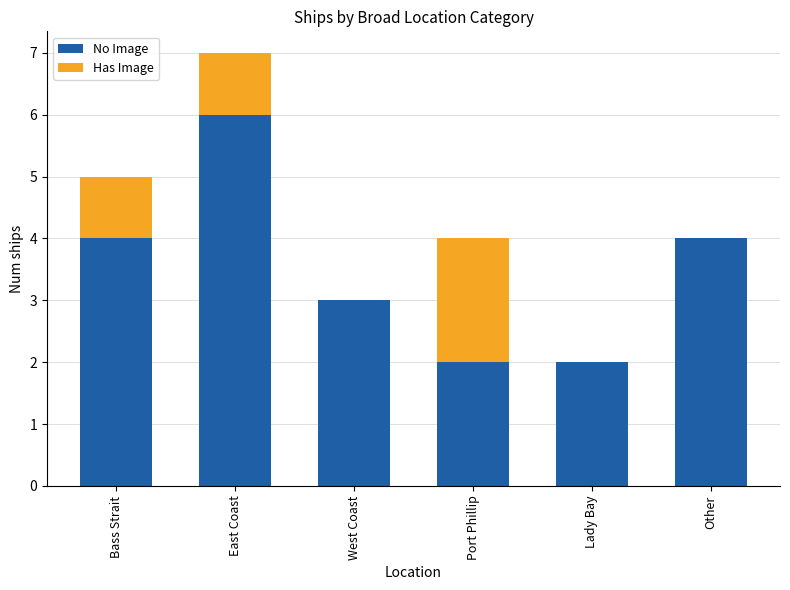

What is the maximum value for No Image?

6